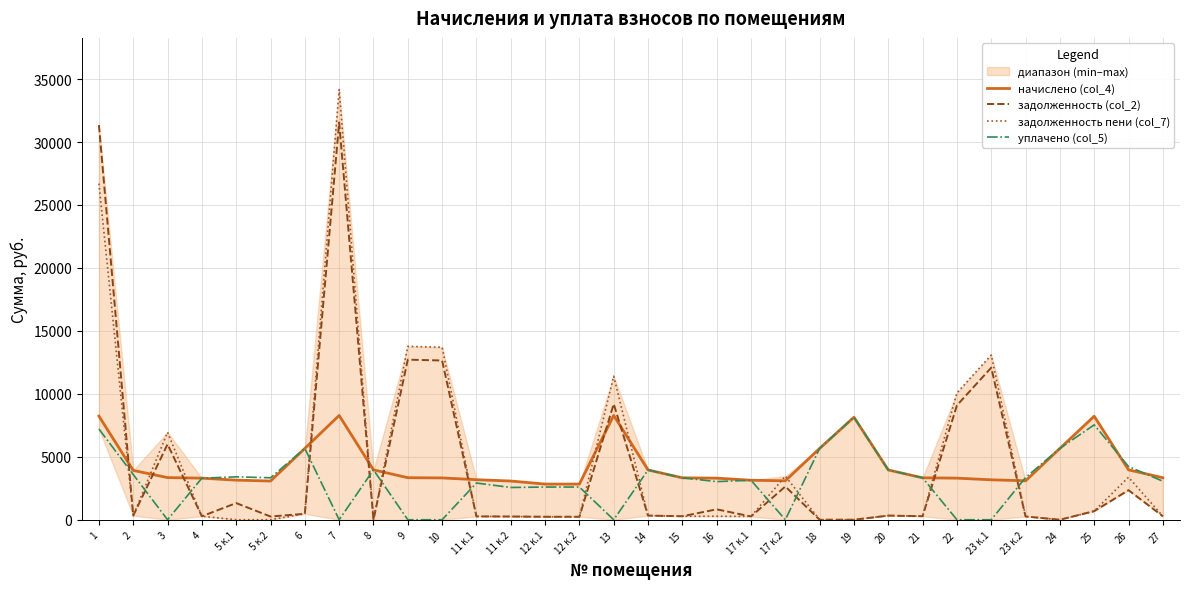

What is the label of the 28th point from the left?

23 к.2